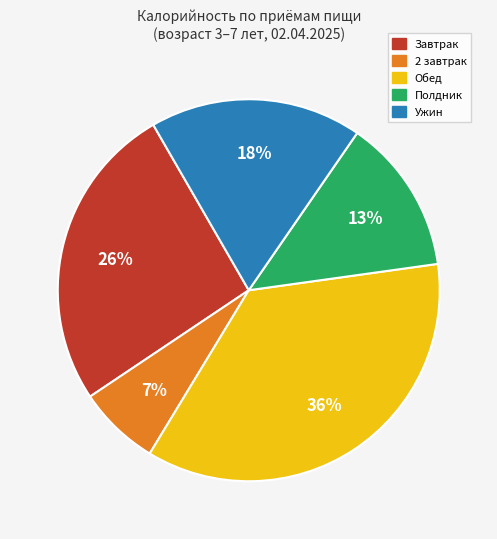

Is there any slice that represents more than half of the pie?

No